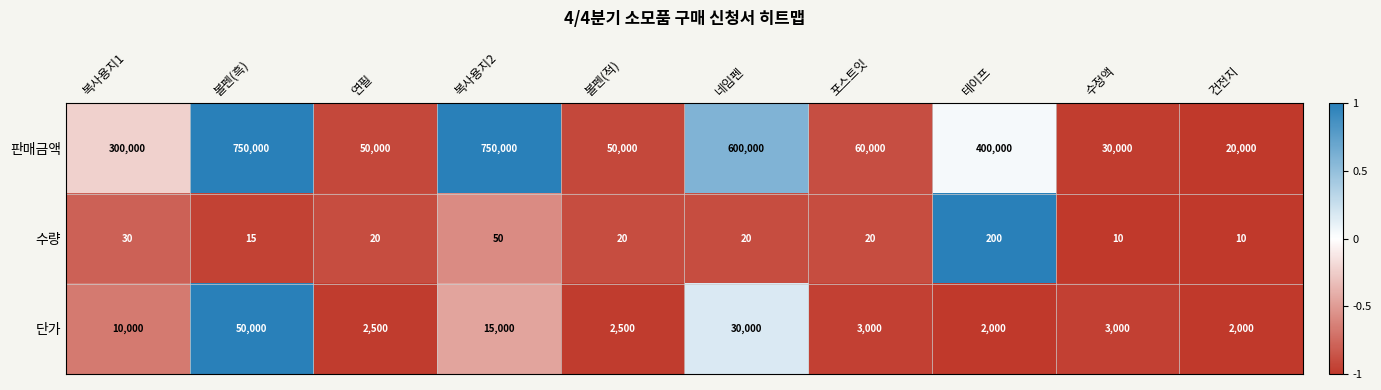

Which series has the largest total across all categories?

판매금액